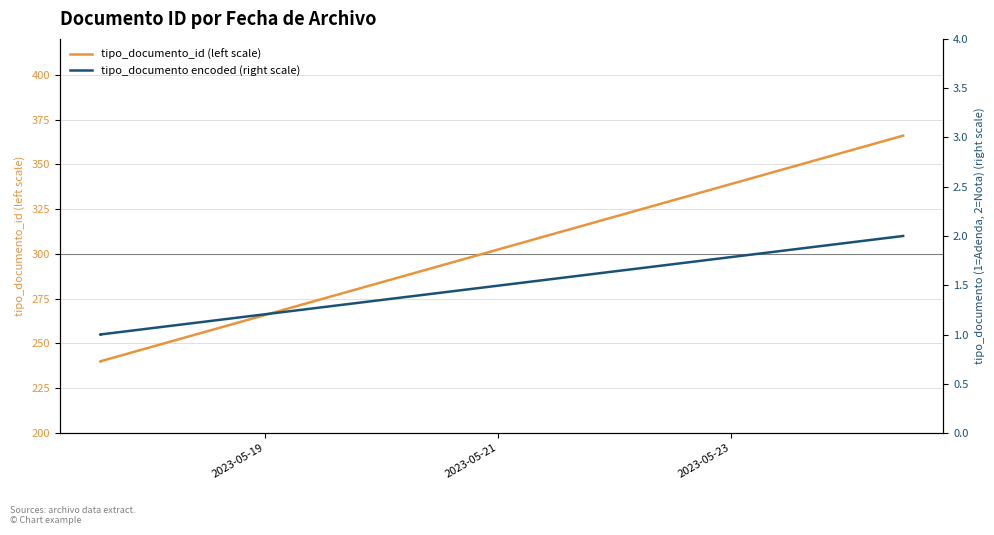

How many tipo_documento encoded (right scale) values are between 1 and 2?

4